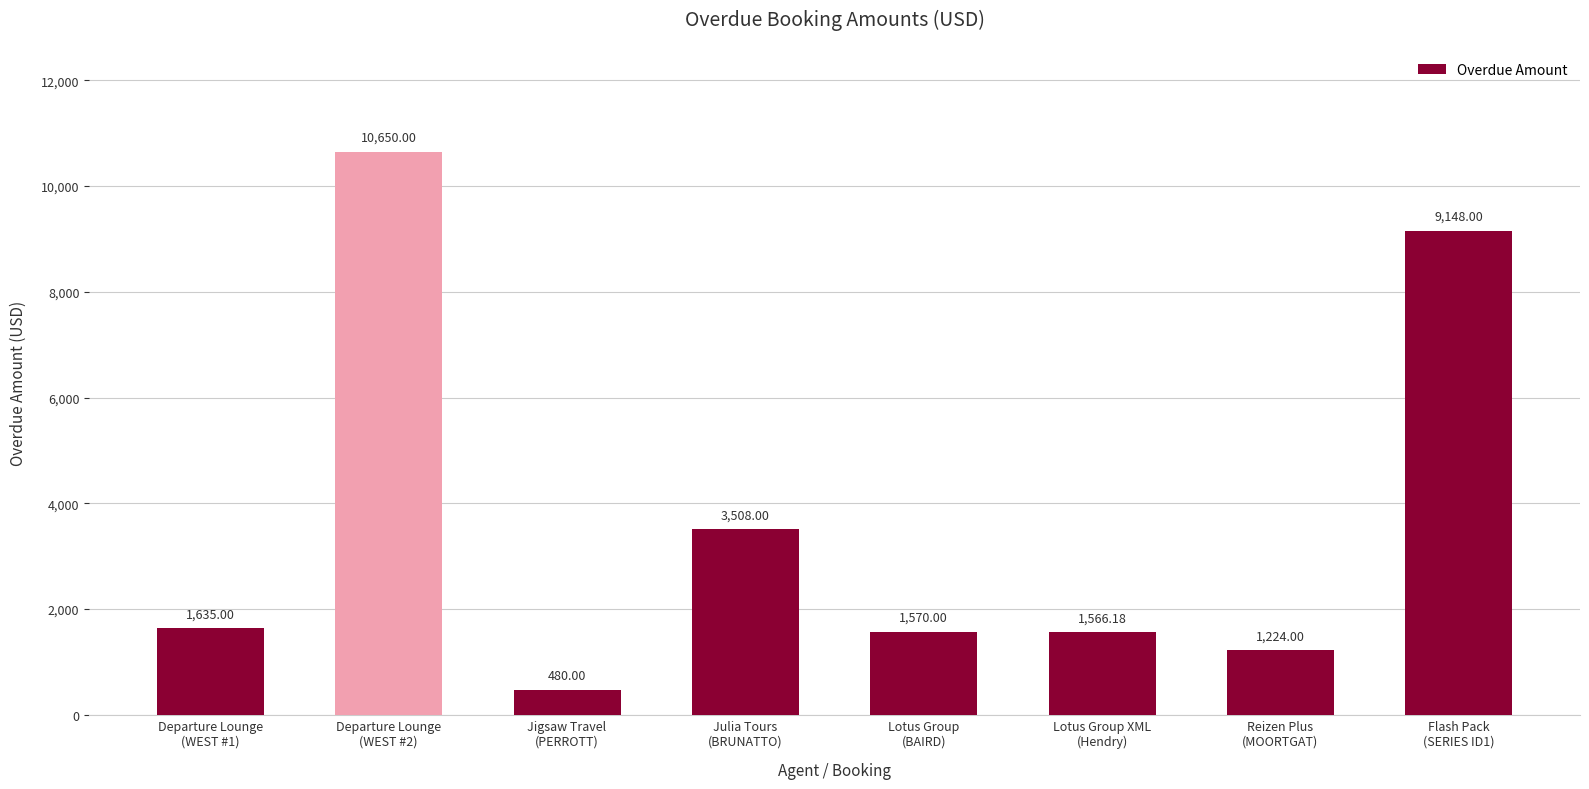

Reading left to right, transcribe all the data shown in this chart.

1635.0	10650.0	480.0	3508.0	1570.0	1566.2	1224.0	9148.0